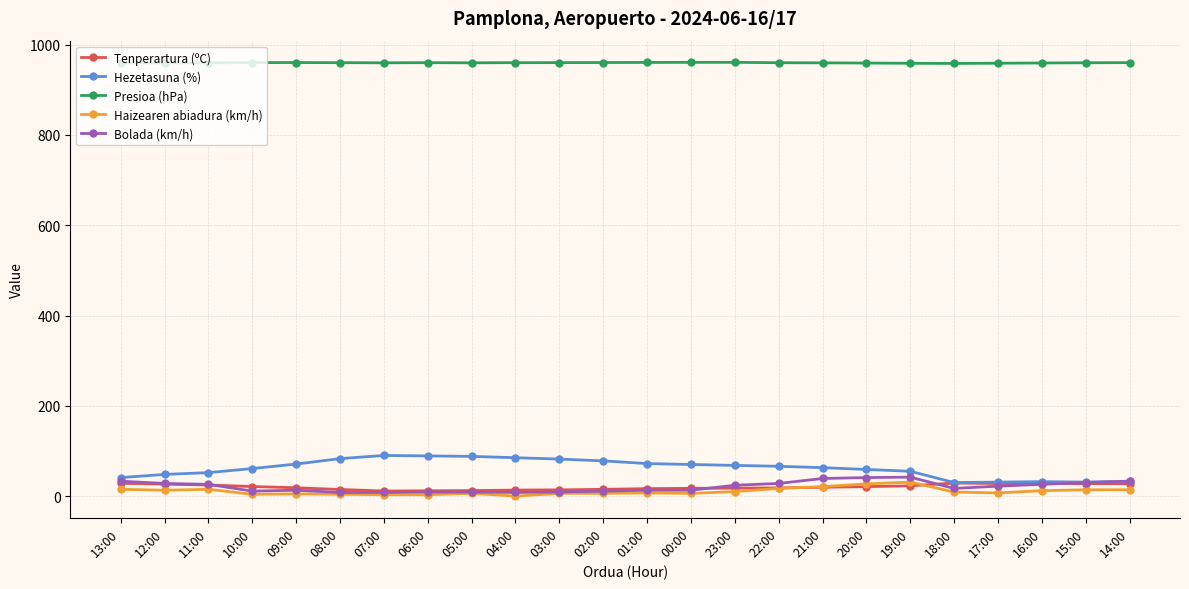

True or false: Presioa (hPa) has a value of 1519.8 at 06:00.

False